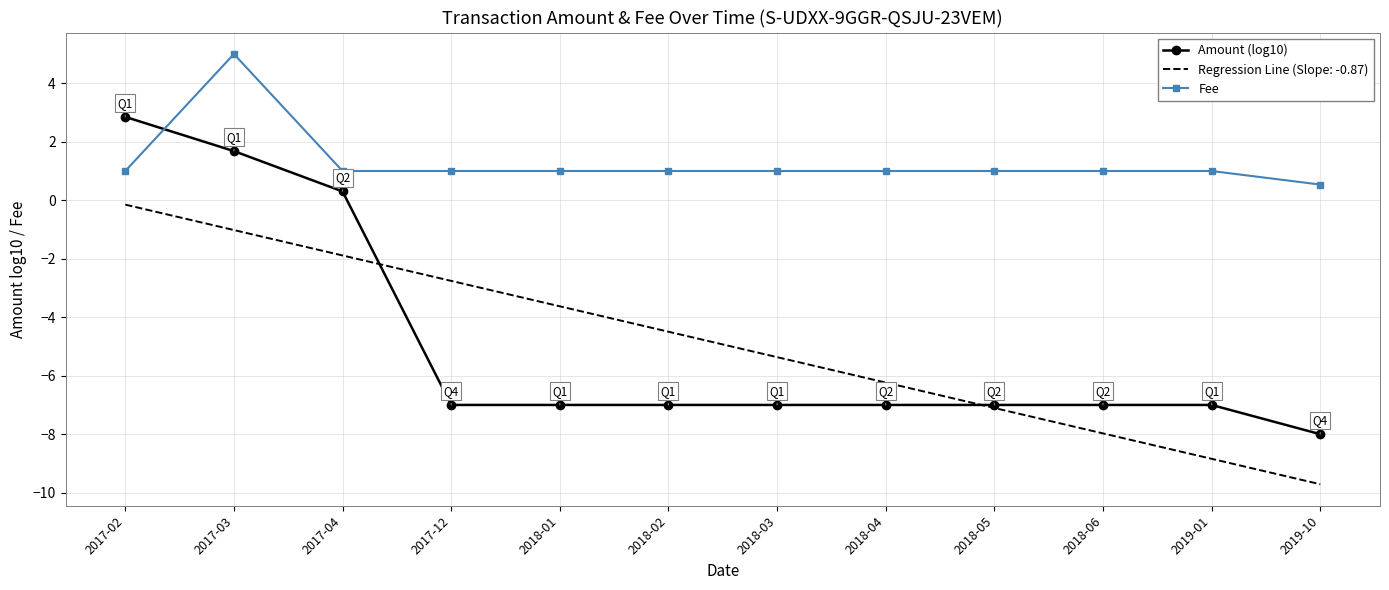

True or false: Regression Line (Slope: -0.87) has a value of -8.0 at 2018-06.

True